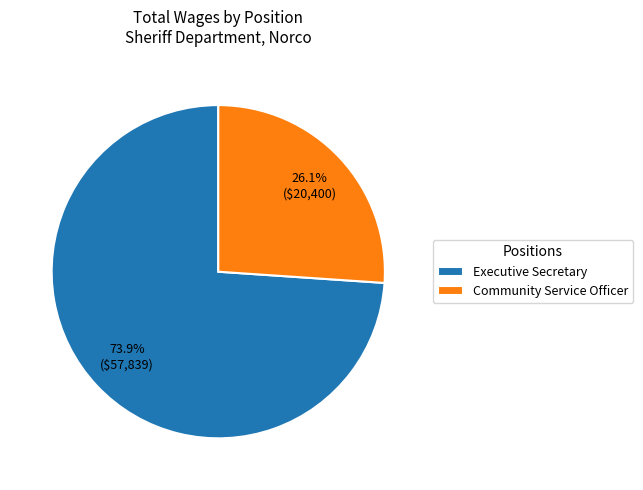

Which slice is the largest?

Executive Secretary